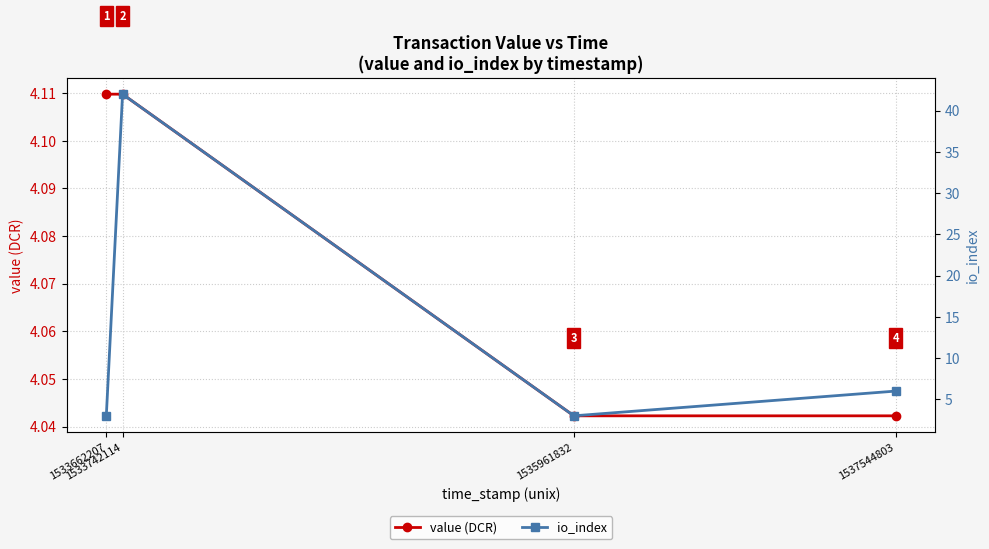

True or false: io_index has a value of 1.0 at 1533662207.

False